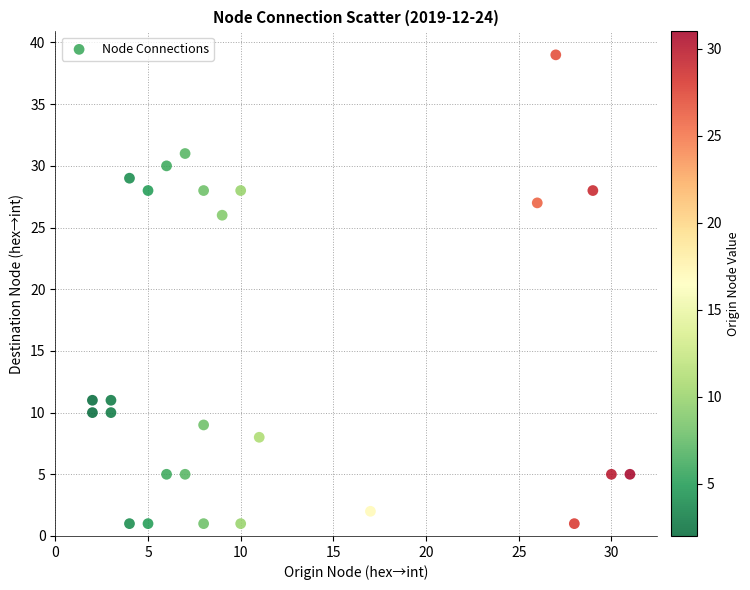

What Y value in the scatter plot is closest to 20?

26